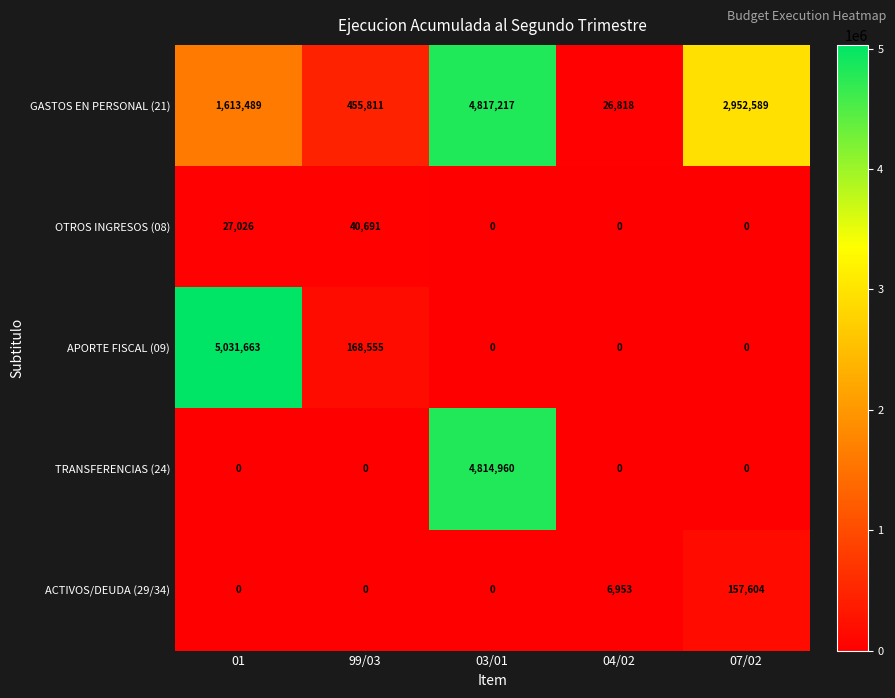

The value of ACTIVOS/DEUDA (29/34) at 99/03 is -58811. True or false?

False